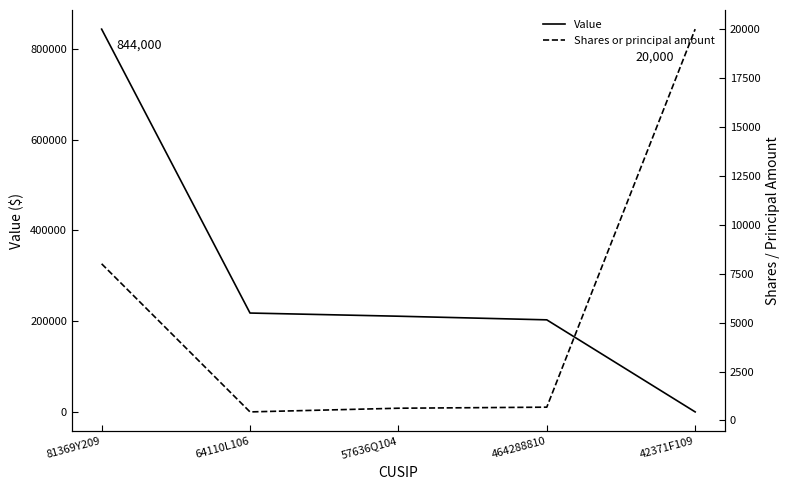

What is the difference between the second highest and second lowest values in the Shares or principal amount series?

7382